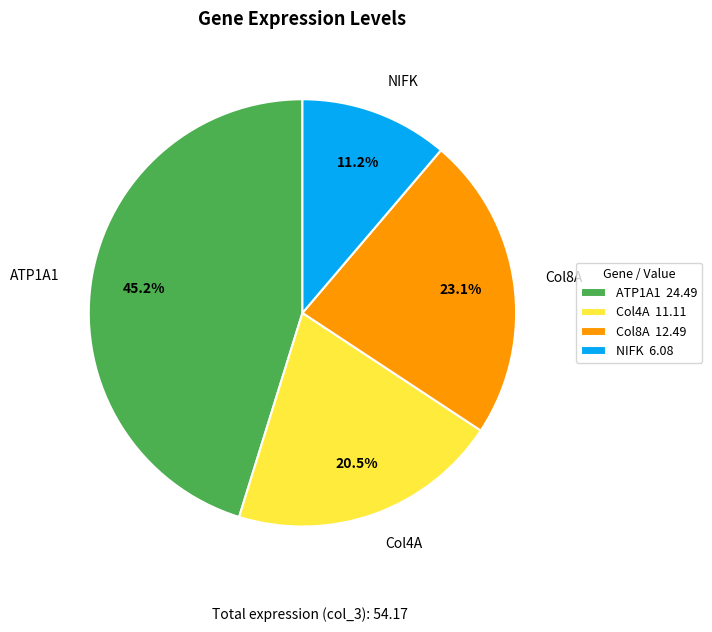

Which category has the smallest portion of the pie?

NIFK